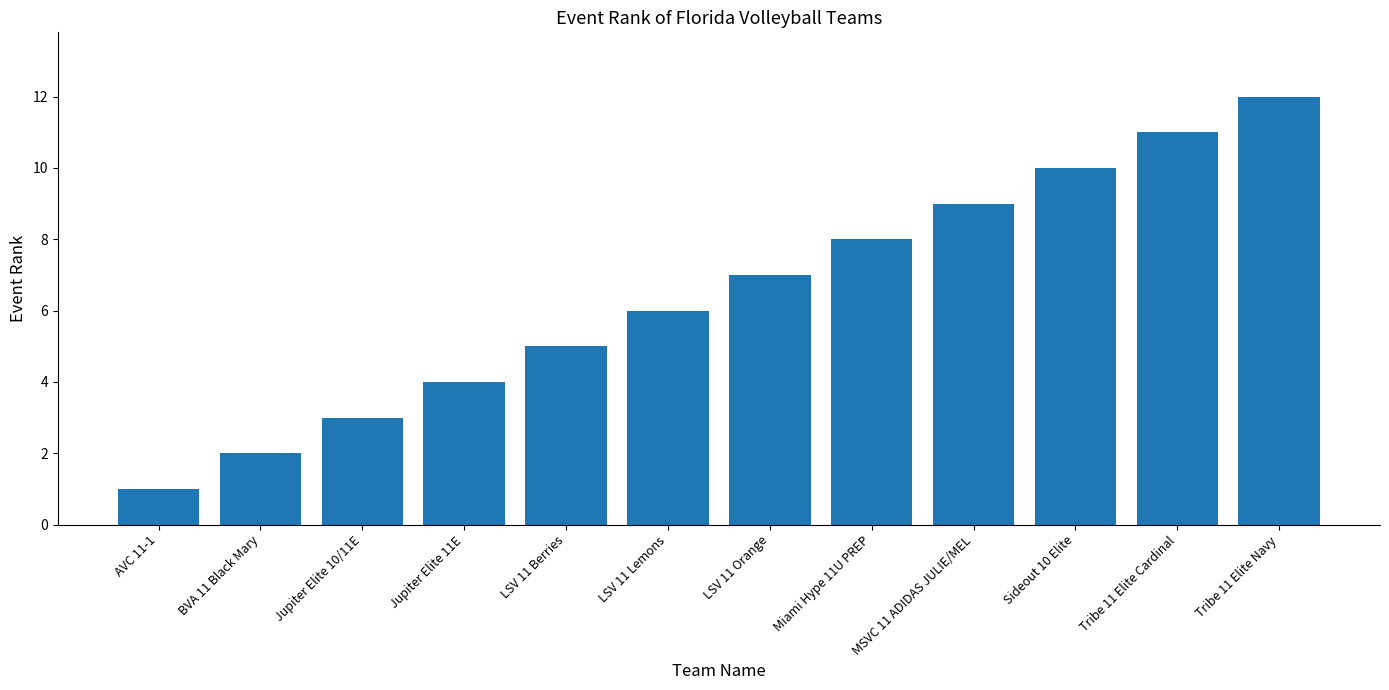

Does the chart contain stacked bars?

No